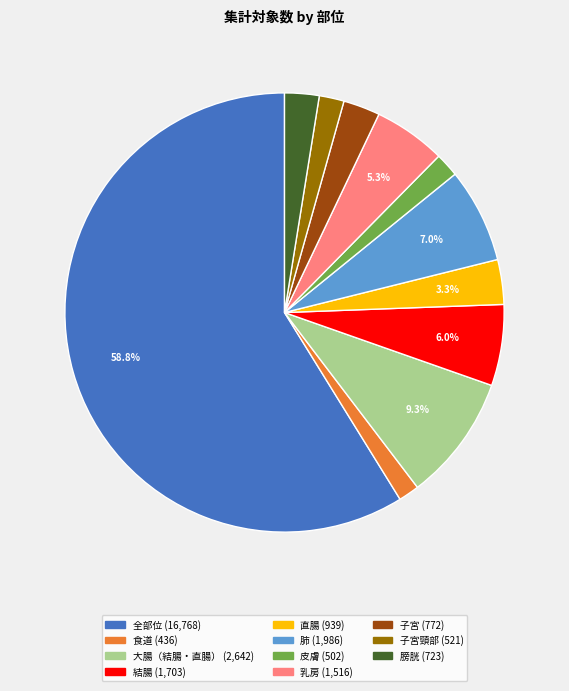

Is there any slice that represents more than half of the pie?

Yes